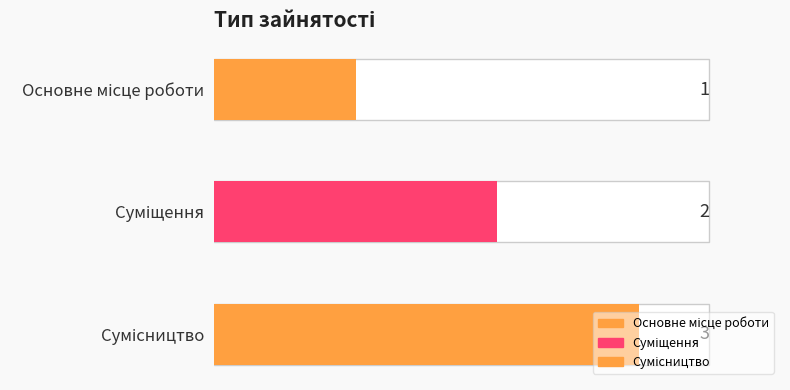

What is the value of the 3rd bar from the left?

3